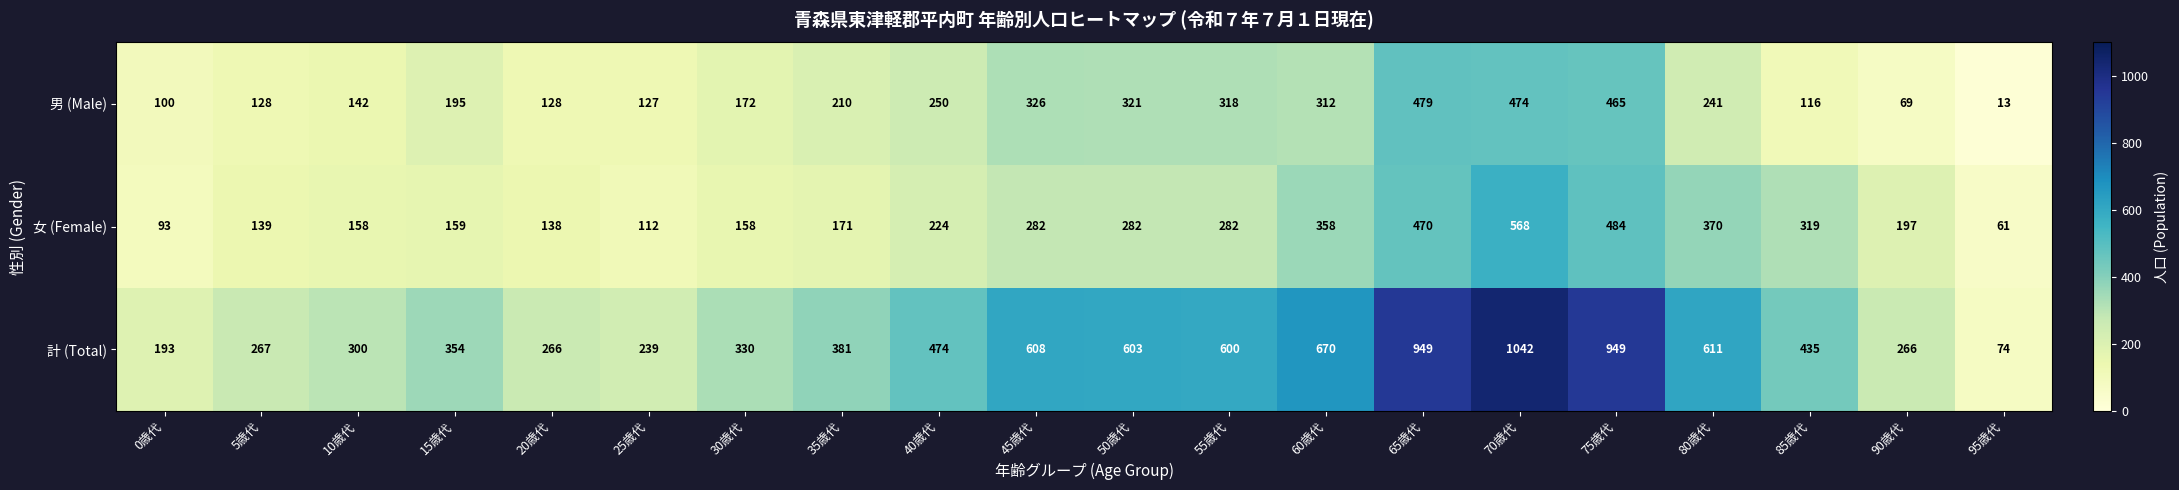

The value of 男 (Male) at 90歳代 is 69. True or false?

True